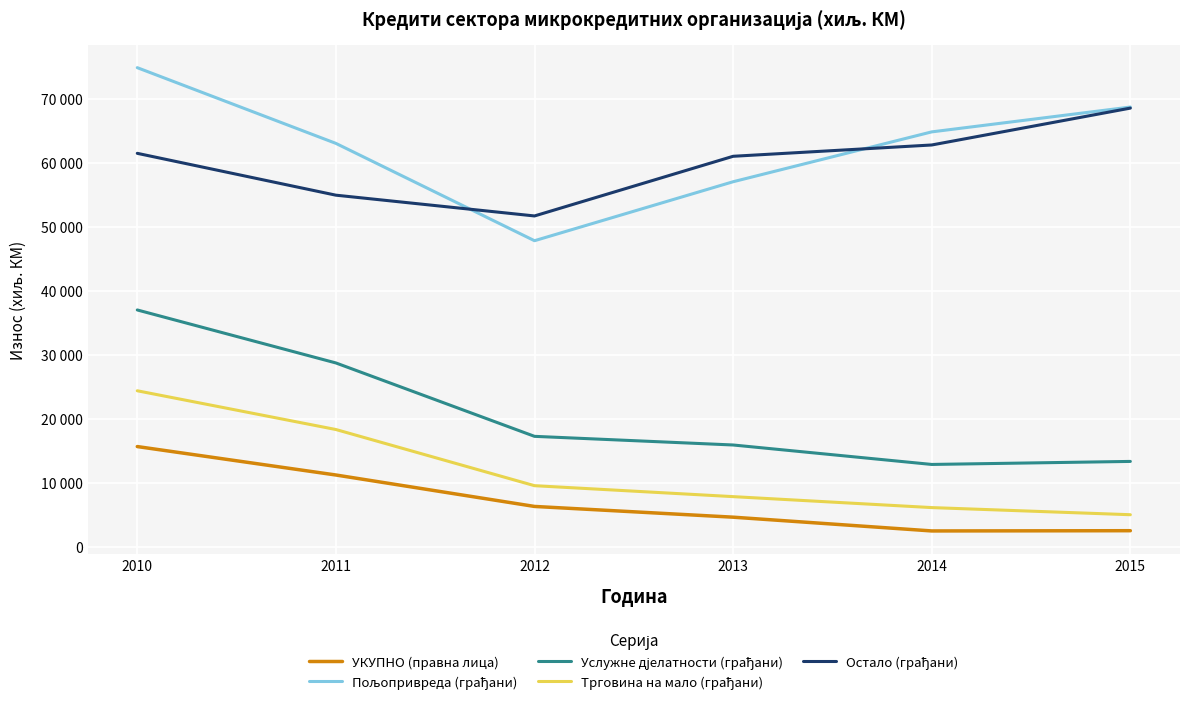

Does the chart display data point markers on the line(s)?

No